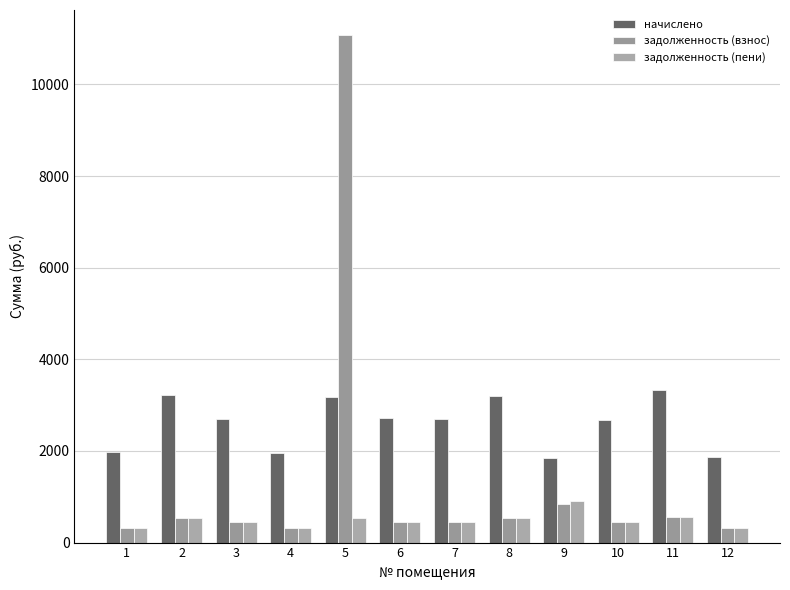

What is the sum of the задолженность (взнос) values at 12 and 7?

758.2